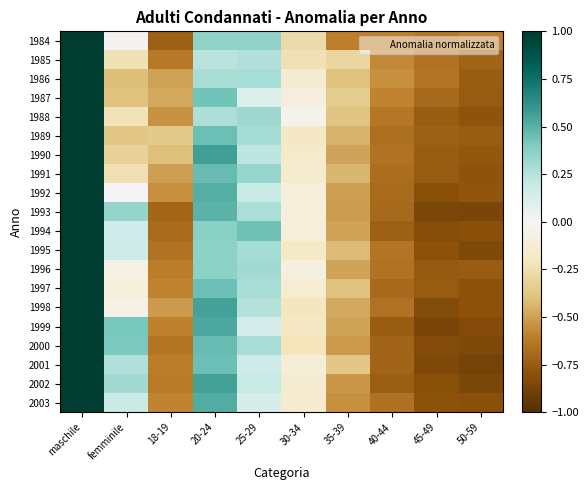

Between 18-19 and 45-49, which is larger?

45-49